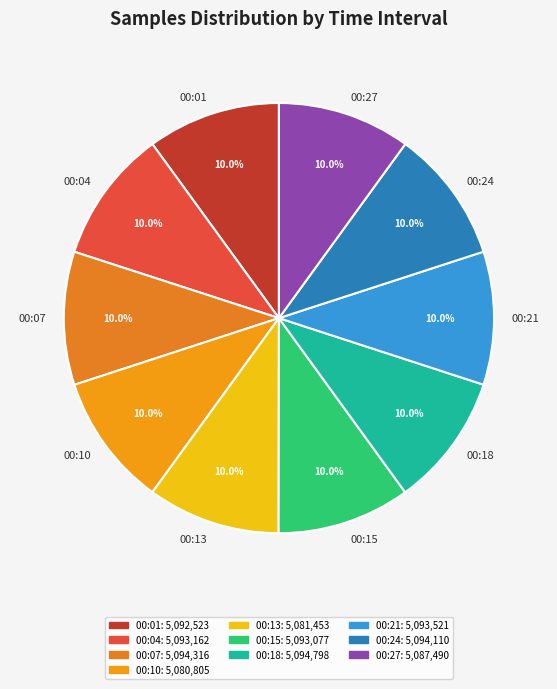

To the nearest percent, what portion does 00:01 represent?

10%